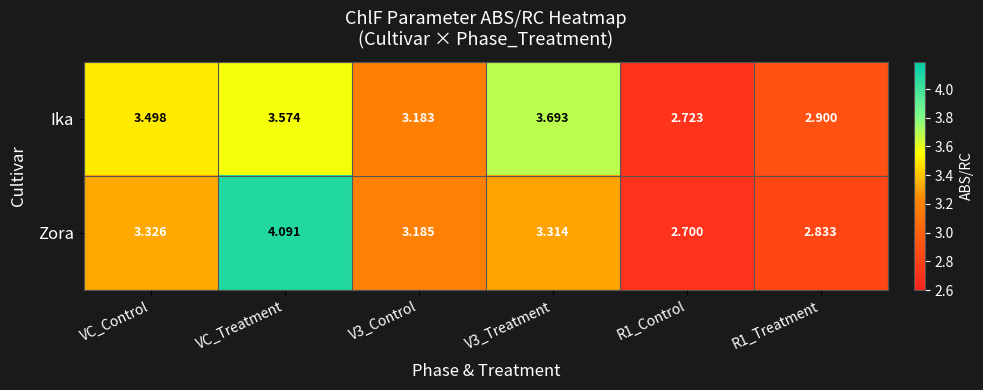

Which series changed the most between VC_Control and R1_Control?

Ika